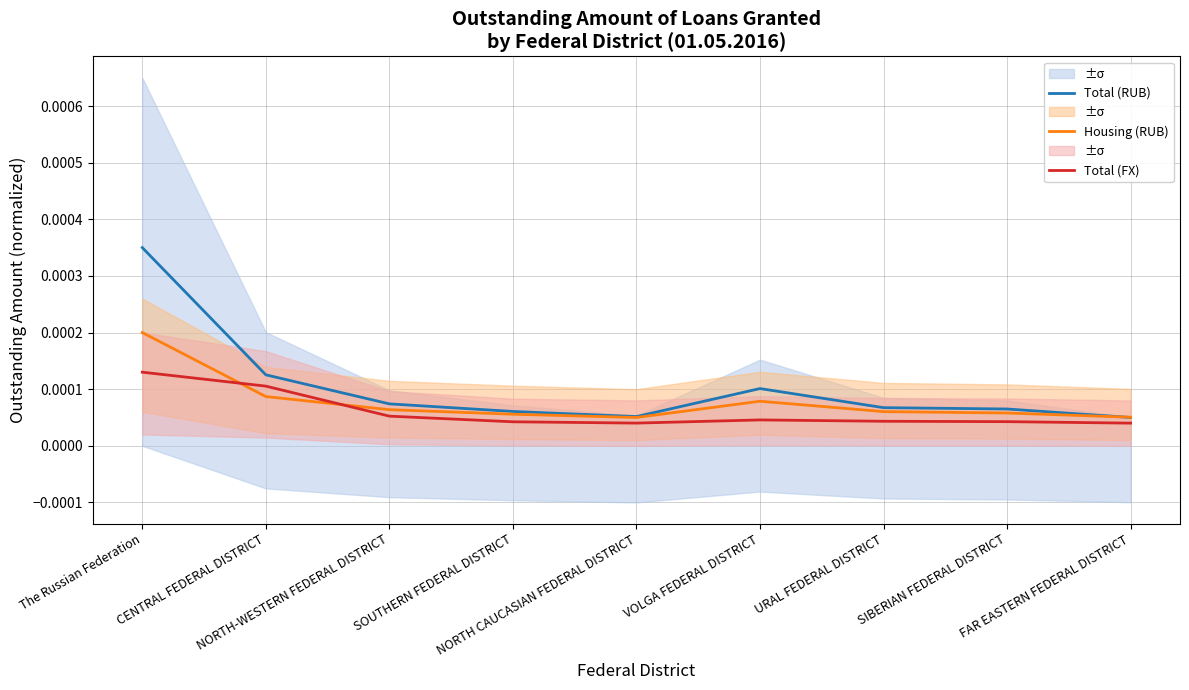

Does the chart display data point markers on the line(s)?

No